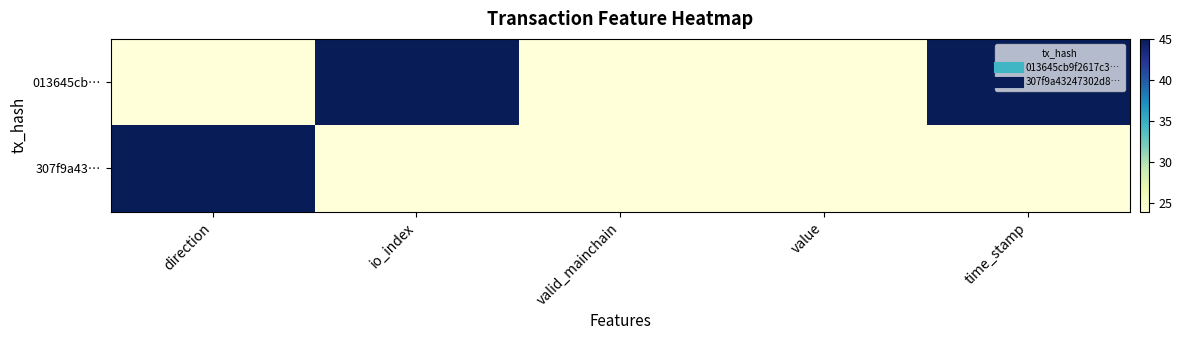

Rank the series by their maximum value, from highest to lowest.

013645cb…, 307f9a43…